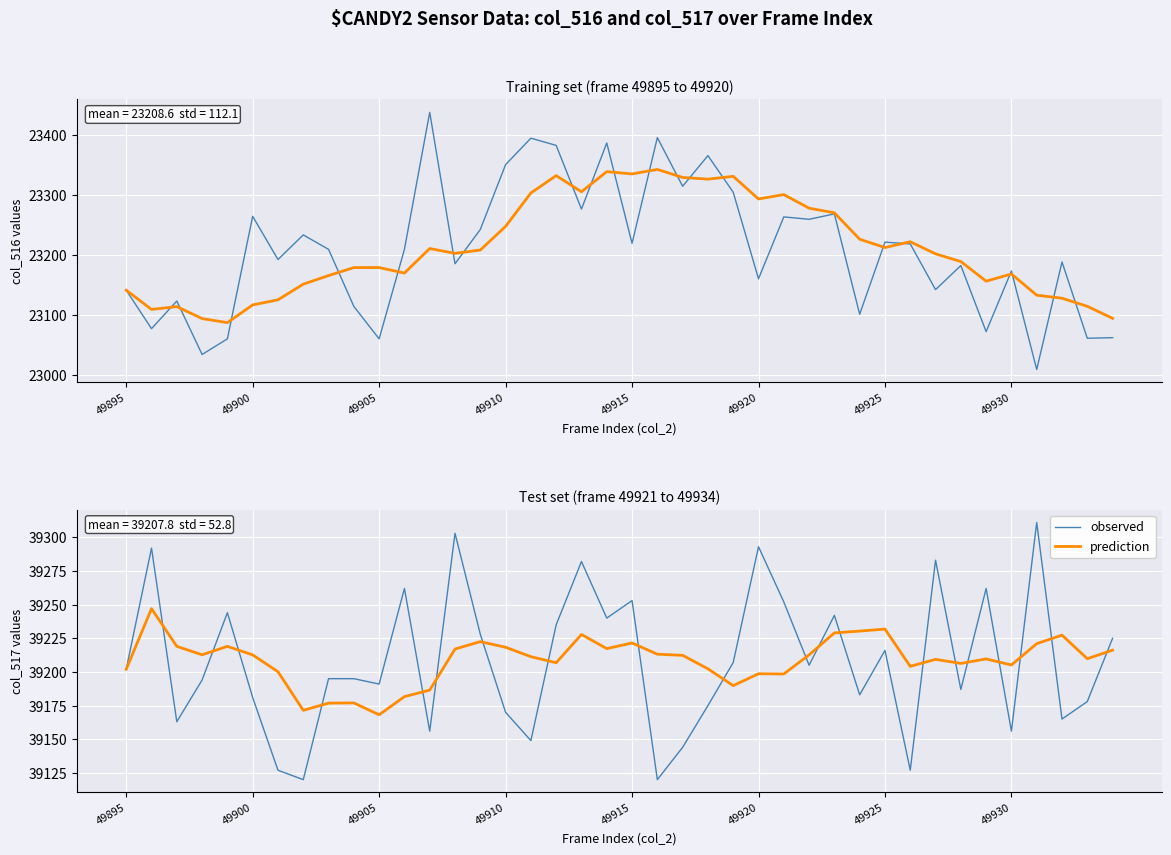

What is the label of the 3rd point from the left?

49905